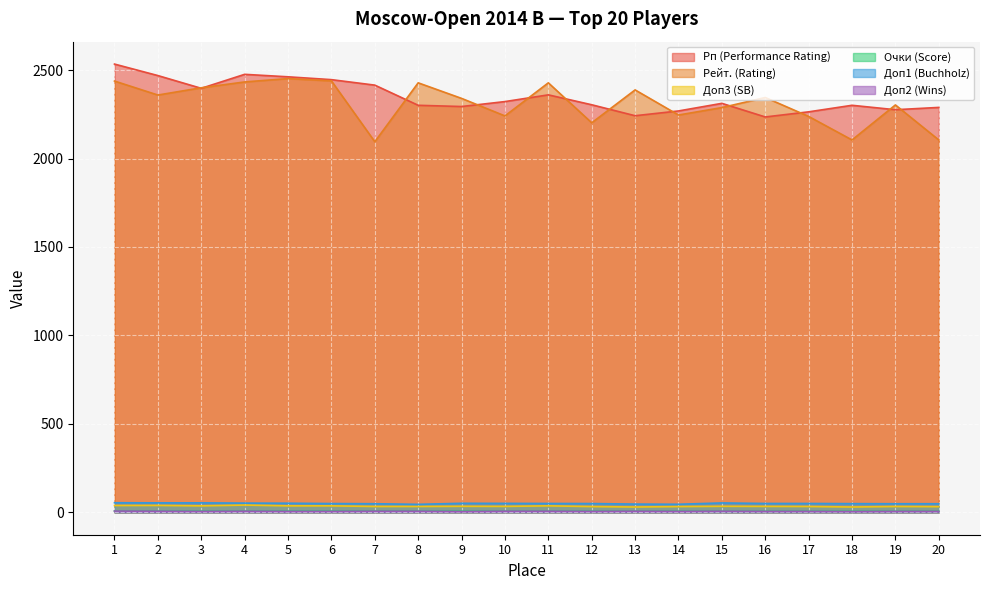

The Доп3 (SB) series shows 12.9 at 19. True or false?

False